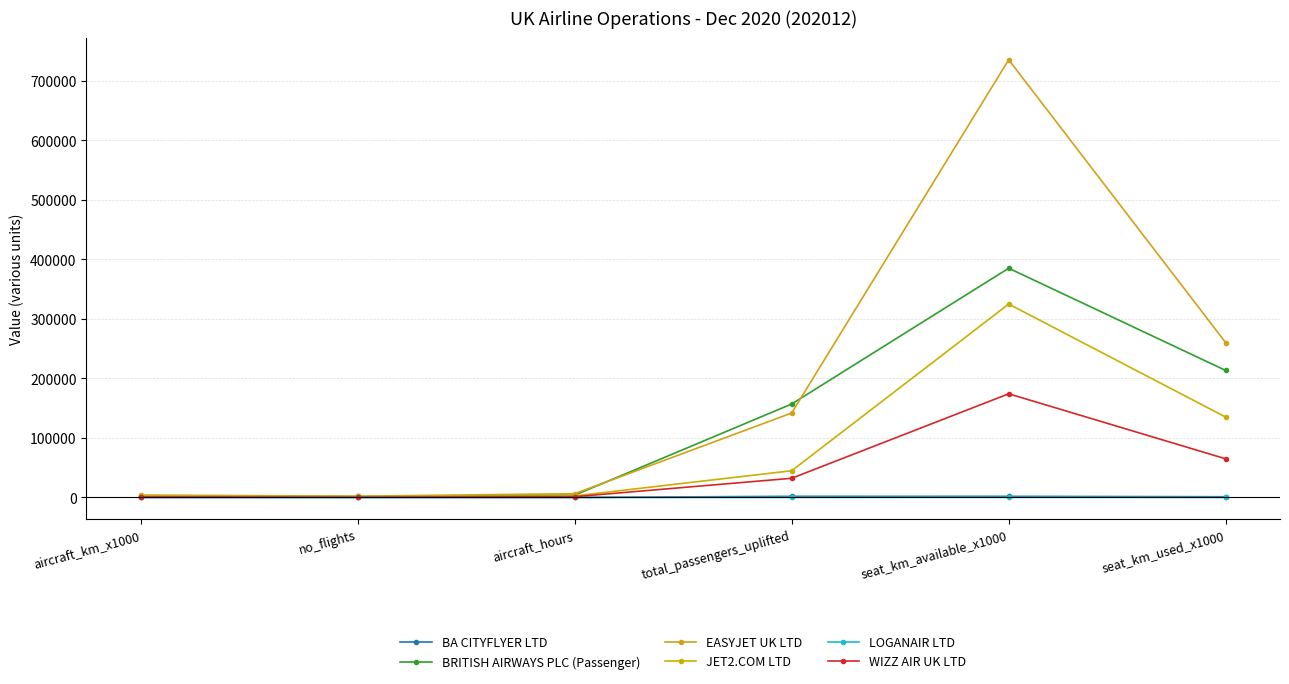

Reading left to right, list all the values displayed in this chart.

BA CITYFLYER LTD: aircraft_km_x1000=21	no_flights=32	aircraft_hours=43	total_passengers_uplifted=1858	seat_km_available_x1000=1837	seat_km_used_x1000=1178
BRITISH AIRWAYS PLC (Passenger): aircraft_km_x1000=2266	no_flights=1591	aircraft_hours=3811	total_passengers_uplifted=157082	seat_km_available_x1000=385282	seat_km_used_x1000=213394
EASYJET UK LTD: aircraft_km_x1000=3998	no_flights=2123	aircraft_hours=6272	total_passengers_uplifted=141938	seat_km_available_x1000=735647	seat_km_used_x1000=260059
JET2.COM LTD: aircraft_km_x1000=1709	no_flights=640	aircraft_hours=2595	total_passengers_uplifted=44868	seat_km_available_x1000=325072	seat_km_used_x1000=134988
LOGANAIR LTD: aircraft_km_x1000=7	no_flights=10	aircraft_hours=19	total_passengers_uplifted=129	seat_km_available_x1000=227	seat_km_used_x1000=89
WIZZ AIR UK LTD: aircraft_km_x1000=820	no_flights=379	aircraft_hours=1248	total_passengers_uplifted=32227	seat_km_available_x1000=174215	seat_km_used_x1000=64899